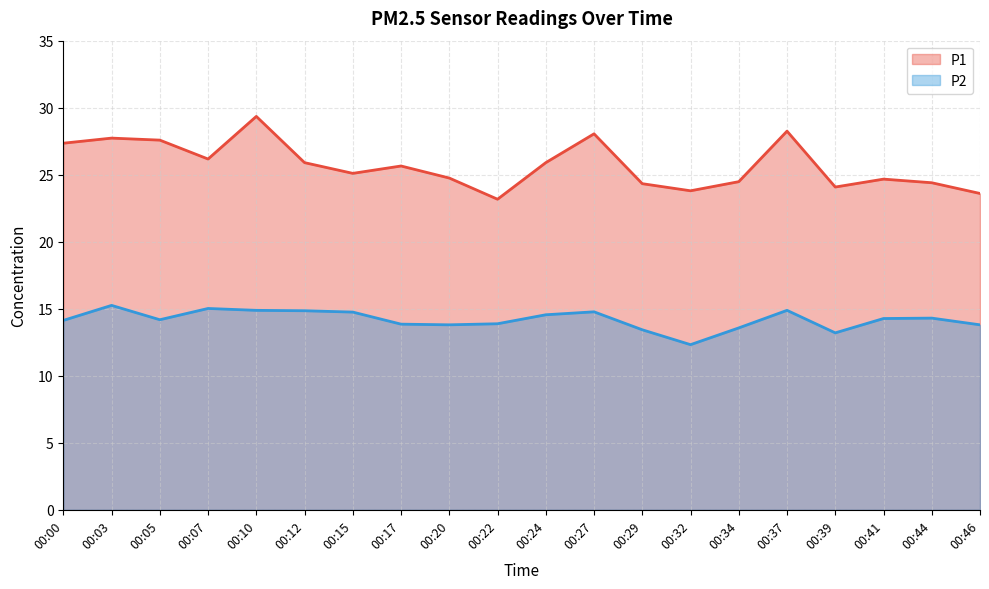

At which category is the sum across all series the highest?

00:10